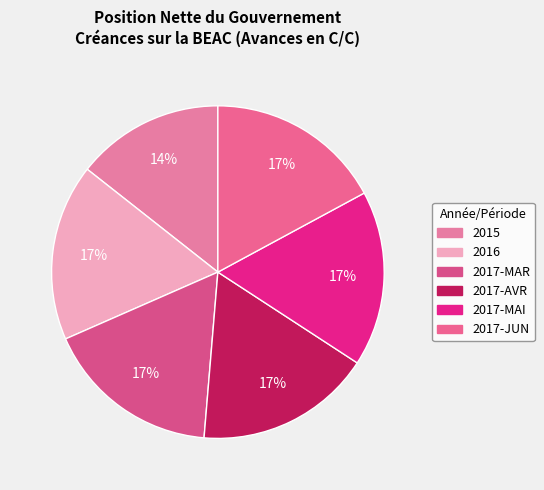

To the nearest percent, what is the average slice percentage?

17%